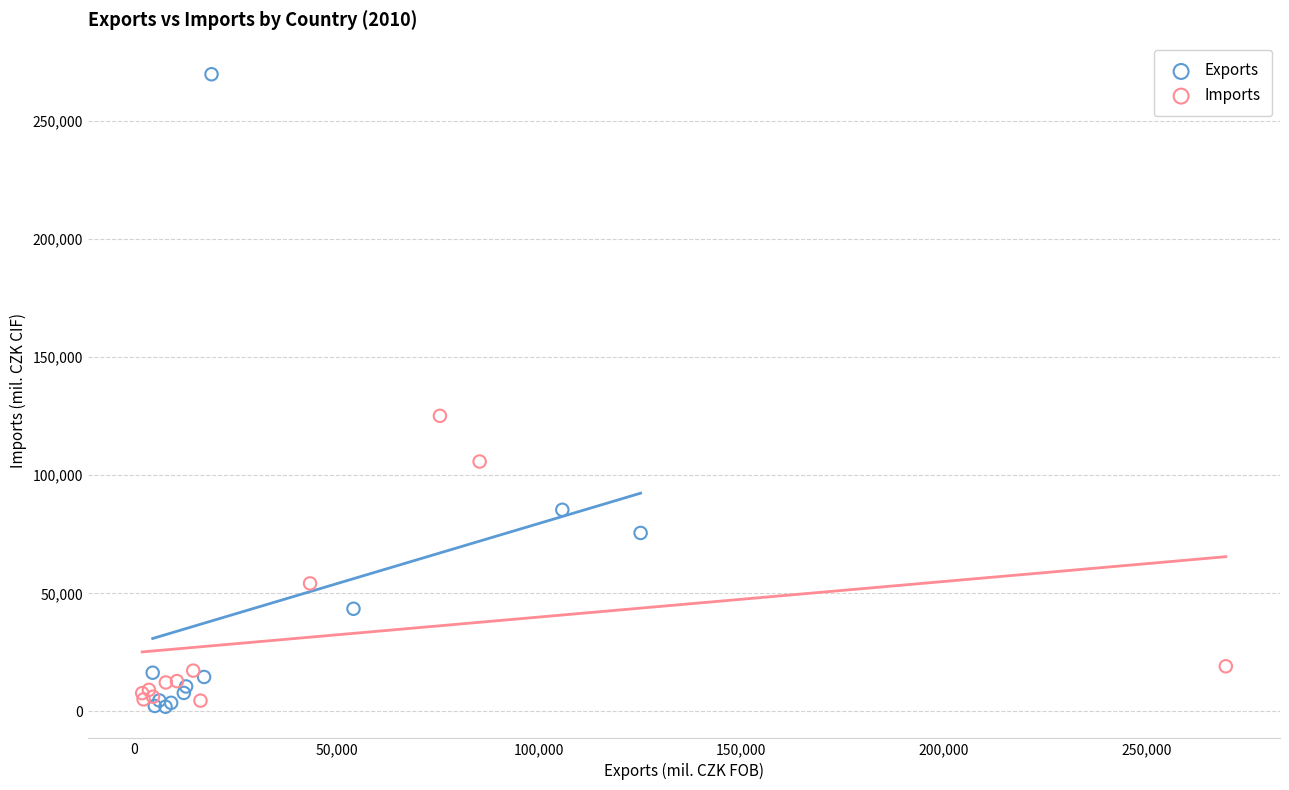

Which series has the largest Y range (max minus min)?

Exports